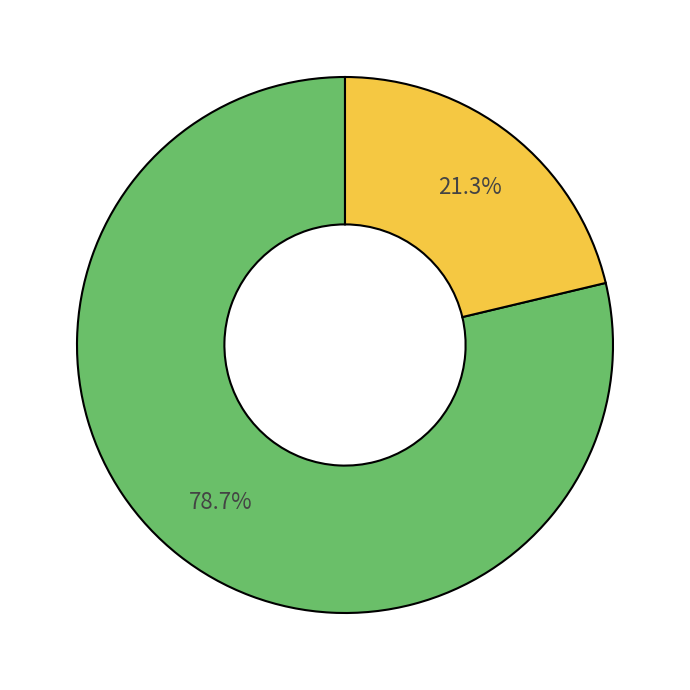

Is there a majority slice in this chart?

Yes